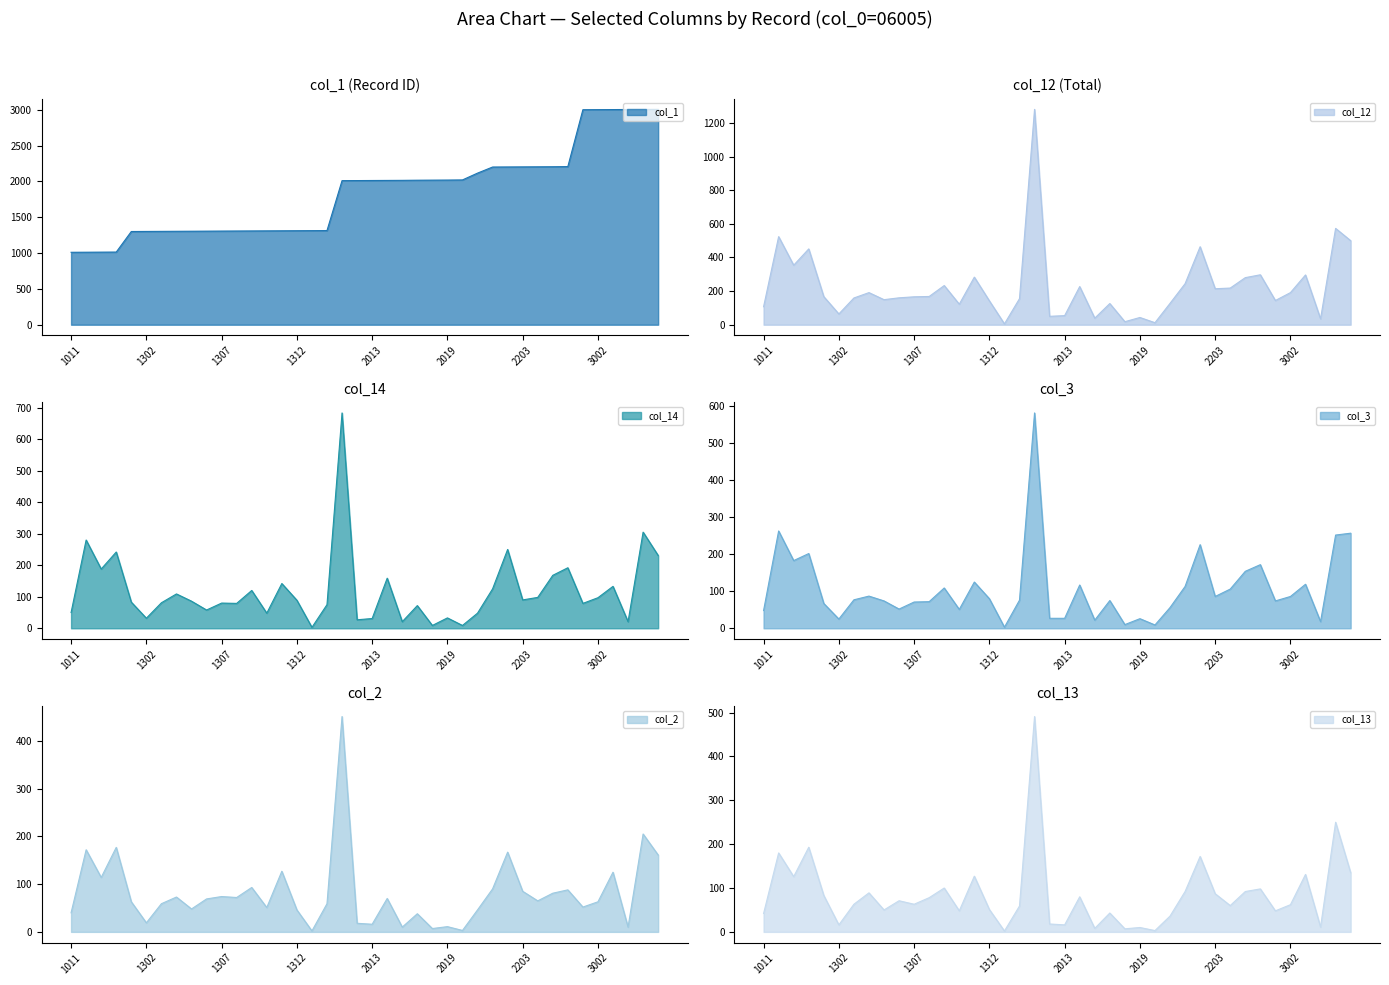

List the series in order of their peak value, lowest first.

col_2, col_13, col_3, col_14, col_12, col_1